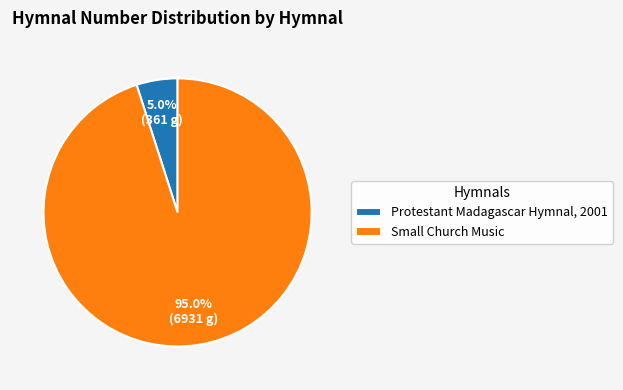

Which has a higher value, Protestant Madagascar Hymnal, 2001 or Small Church Music?

Small Church Music